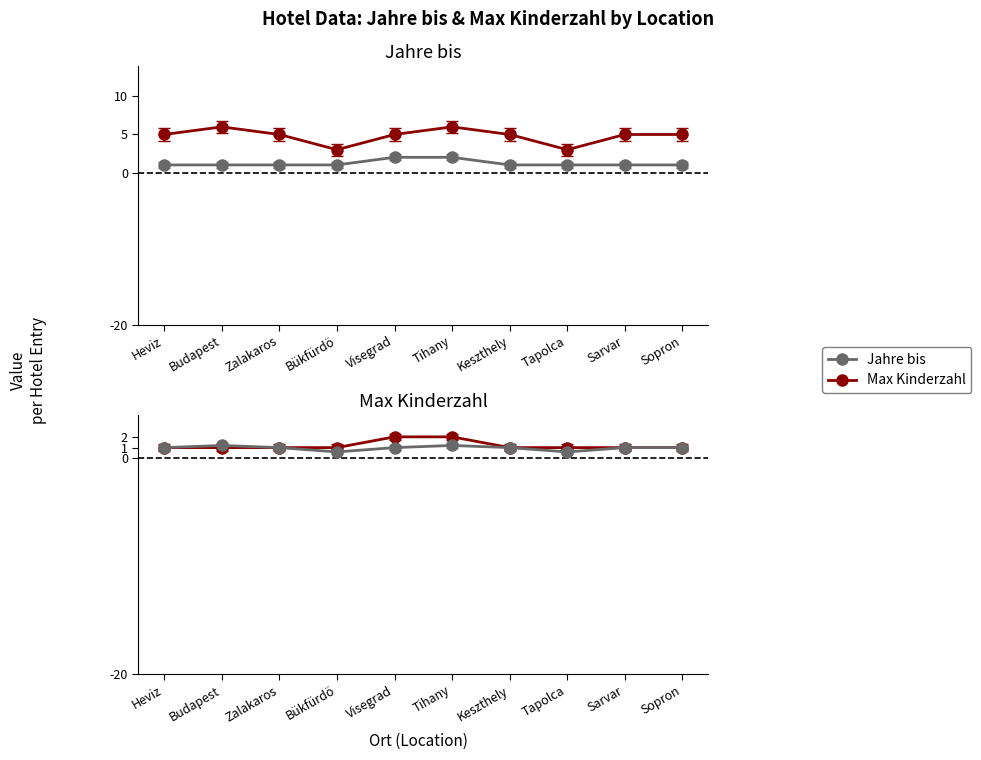

Is this an area chart (filled region under the line)?

No